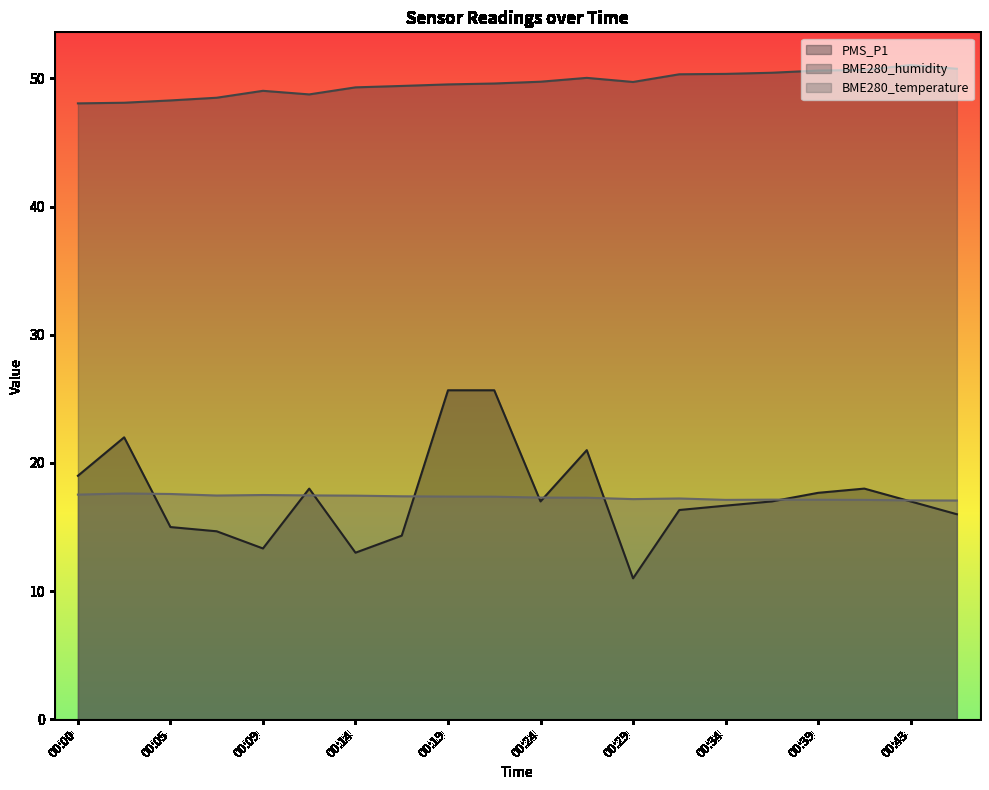

What are all the series names shown in the legend?

PMS_P1, BME280_humidity, BME280_temperature